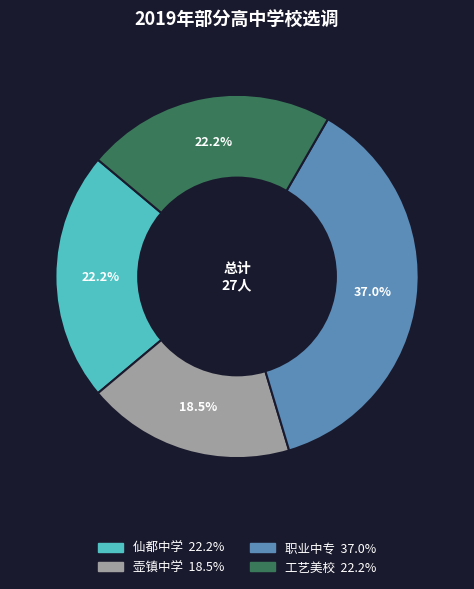

Which slice is the largest?

职业中专